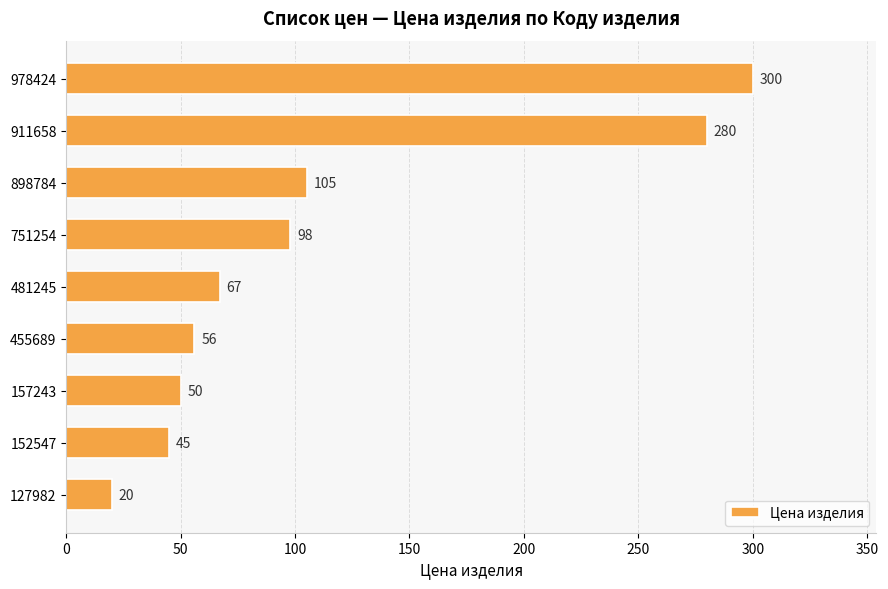

What is the minimum value shown in the chart?

20